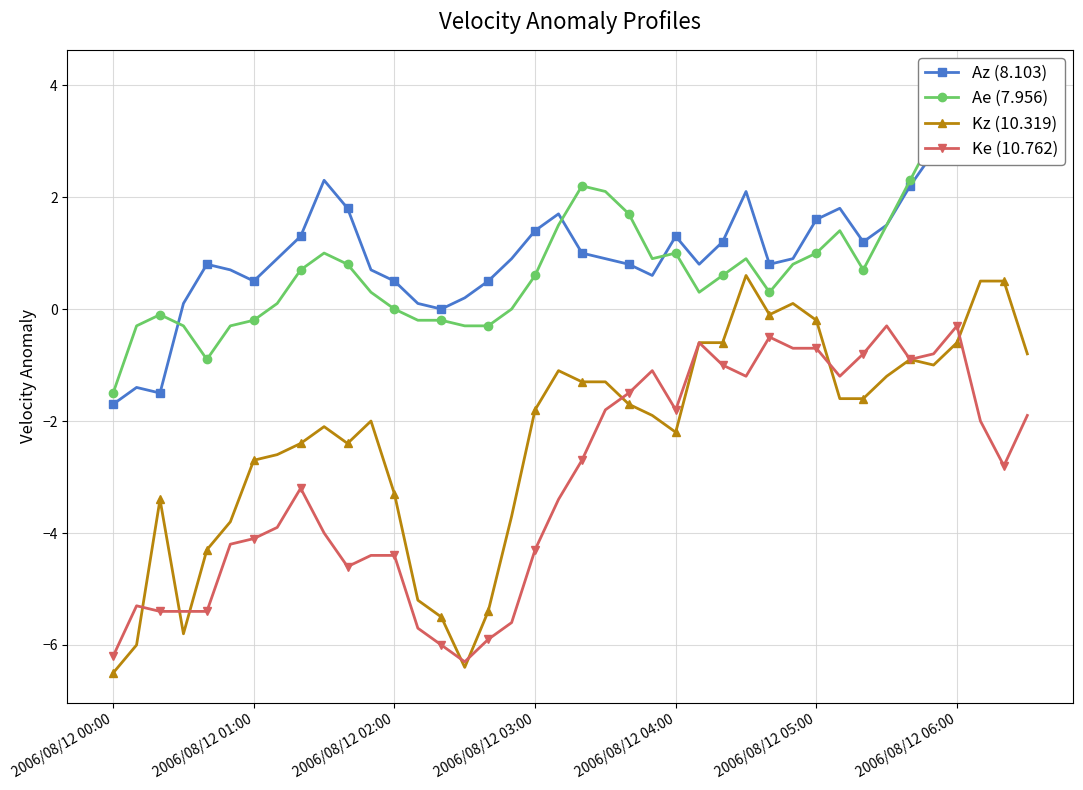

True or false: Kz (10.319) has a value of 0.5 at 37.

True